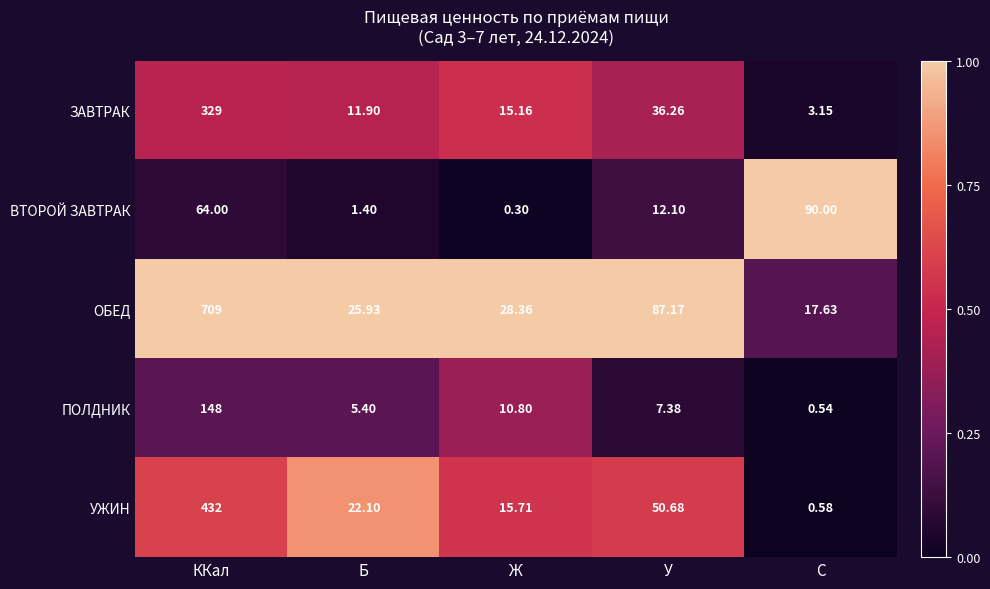

Where is УЖИН nearest to the value 216?

У